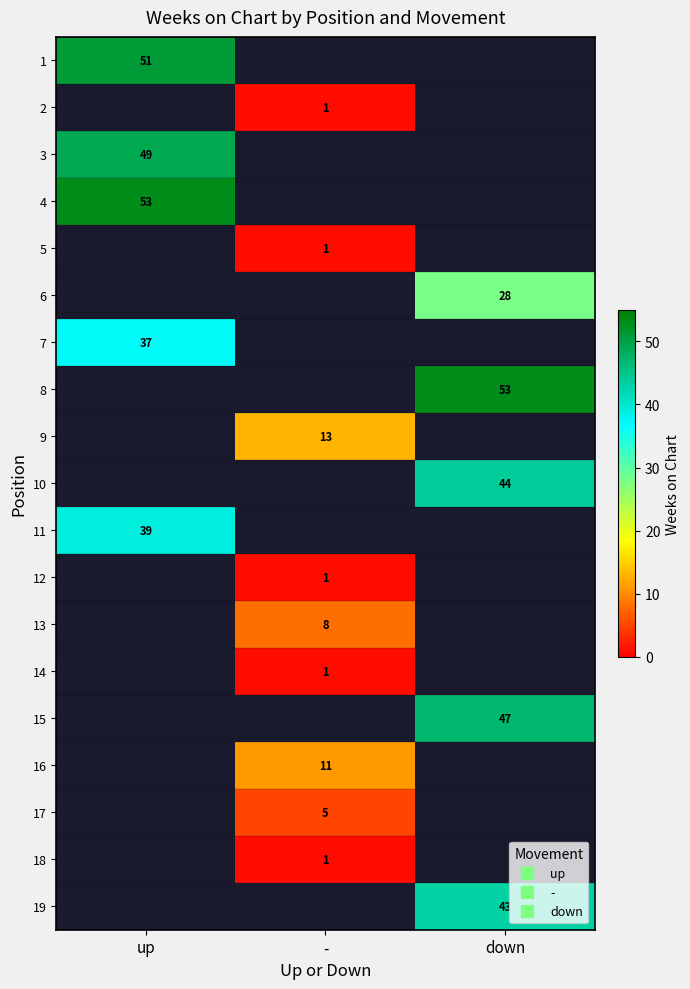

What is the greatest value displayed?

53.0